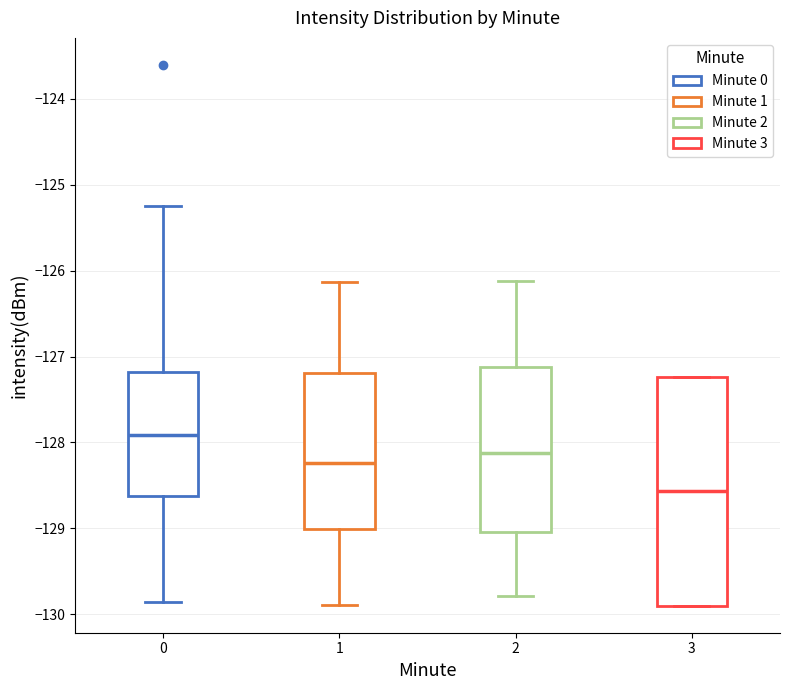

Reading left to right, transcribe this box plot: for each box, give where its median line is, the range the box spans, and where its two whiskers end, as read against the y-axis. The values are not printed on the chart, so give them approximately, as read against the axis.

0: median -127.9, box -128.6 to -127.2, whiskers -129.9 to -125.2
1: median -128.2, box -129.0 to -127.2, whiskers -129.9 to -126.1
2: median -128.1, box -129.0 to -127.1, whiskers -129.8 to -126.1
3: median -128.6, box -129.9 to -127.2, whiskers -129.9 to -127.2